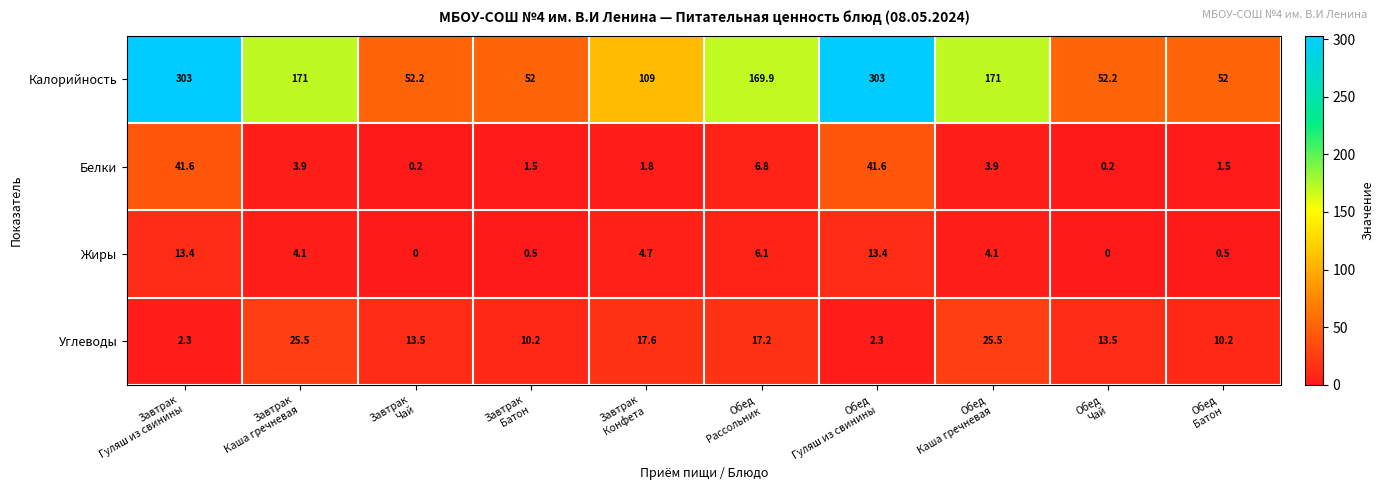

Which series has the largest total across all categories?

Калорийность